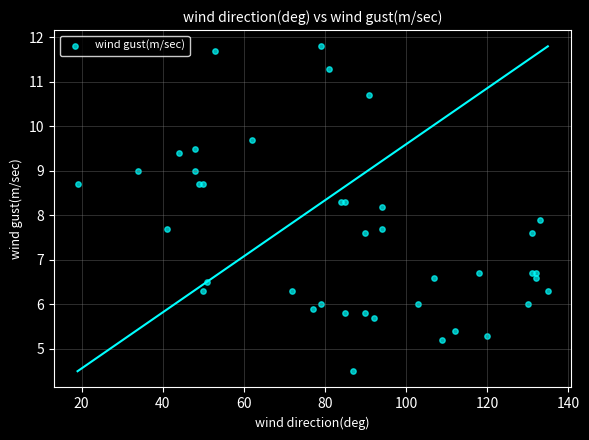

What Y value in the scatter plot is closest to 8?

7.9